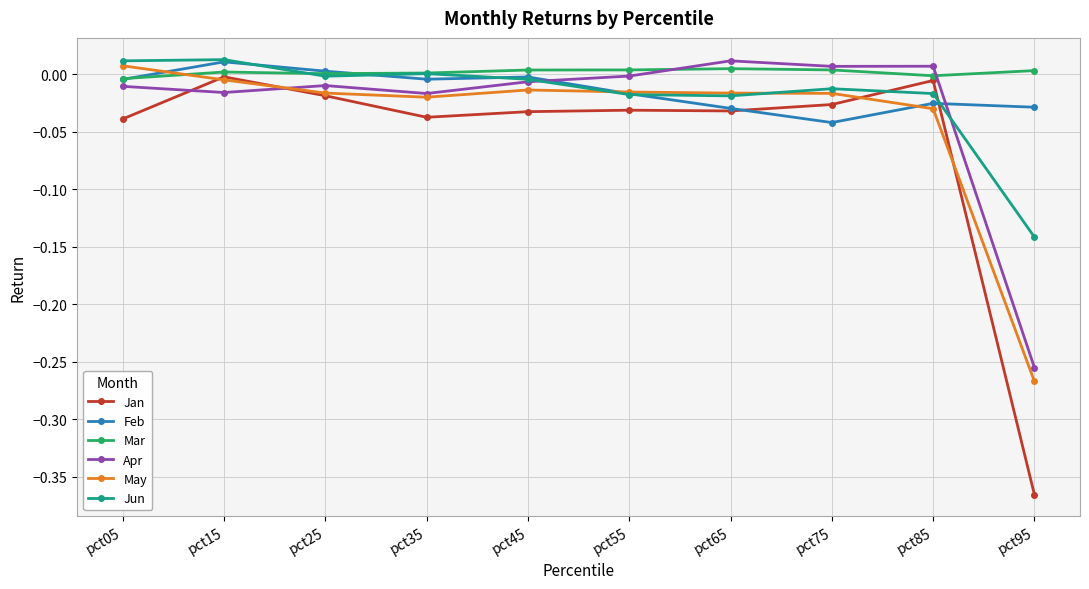

The May series shows -0.0 at pct85. True or false?

True